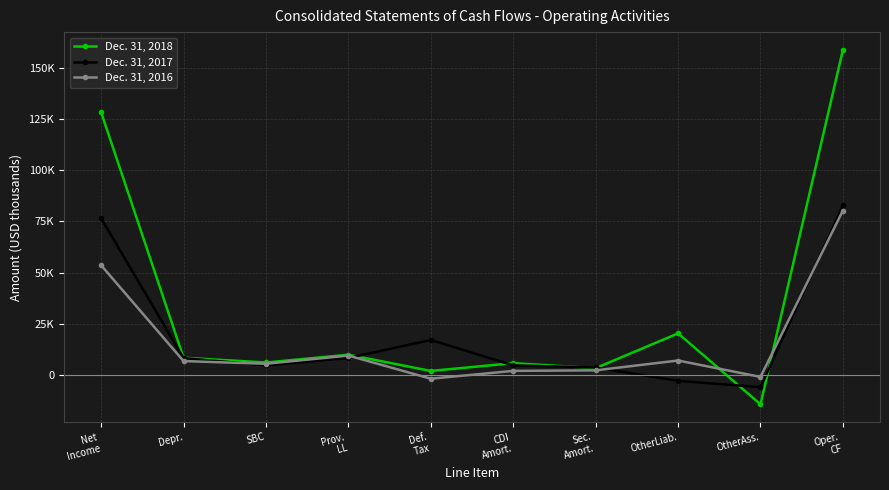

At which label is Dec. 31, 2018 closest to 72194?

OtherLiab.